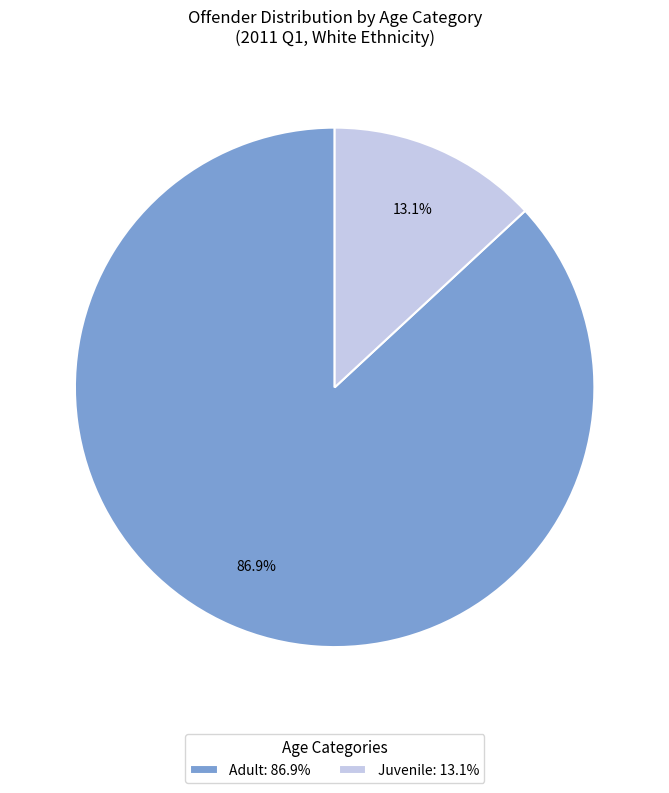

Approximately how many times larger is the value at Adult: 86.9% compared to Juvenile: 13.1%?

6.6